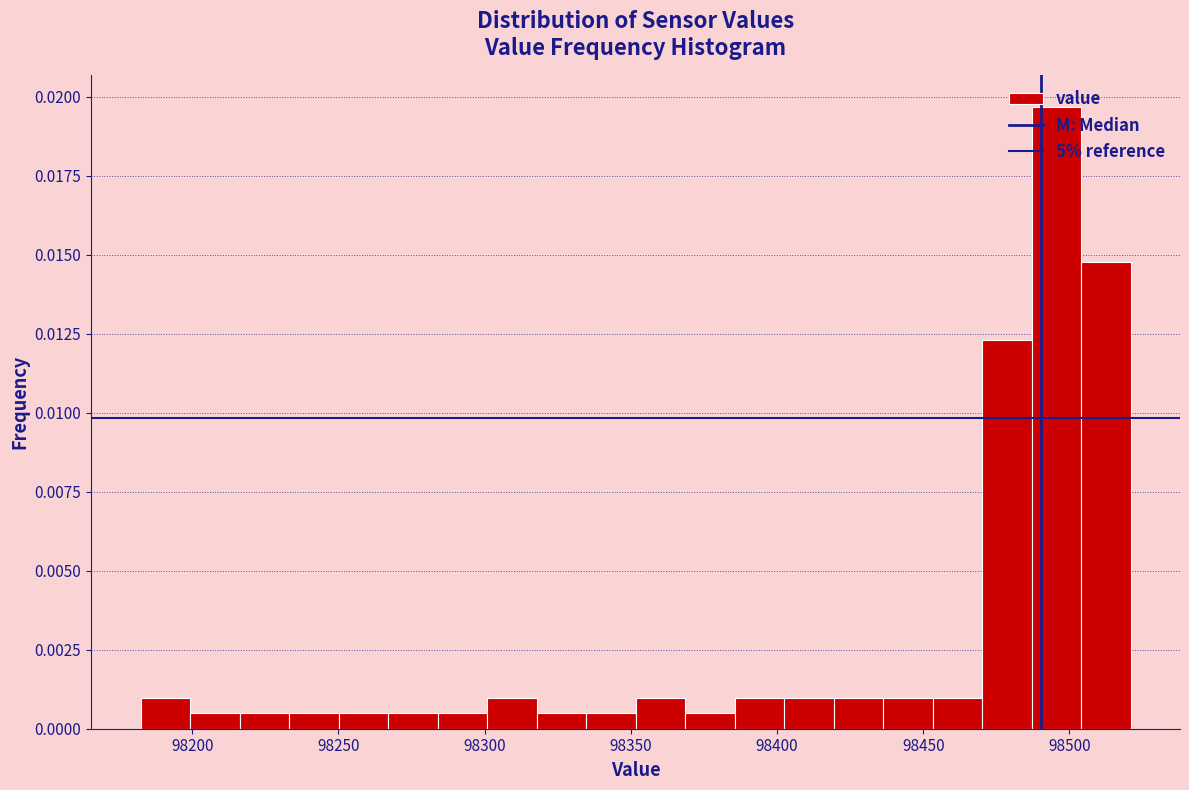

Read against the x-axis, roughly where is the centre of the tallest bar?

98495